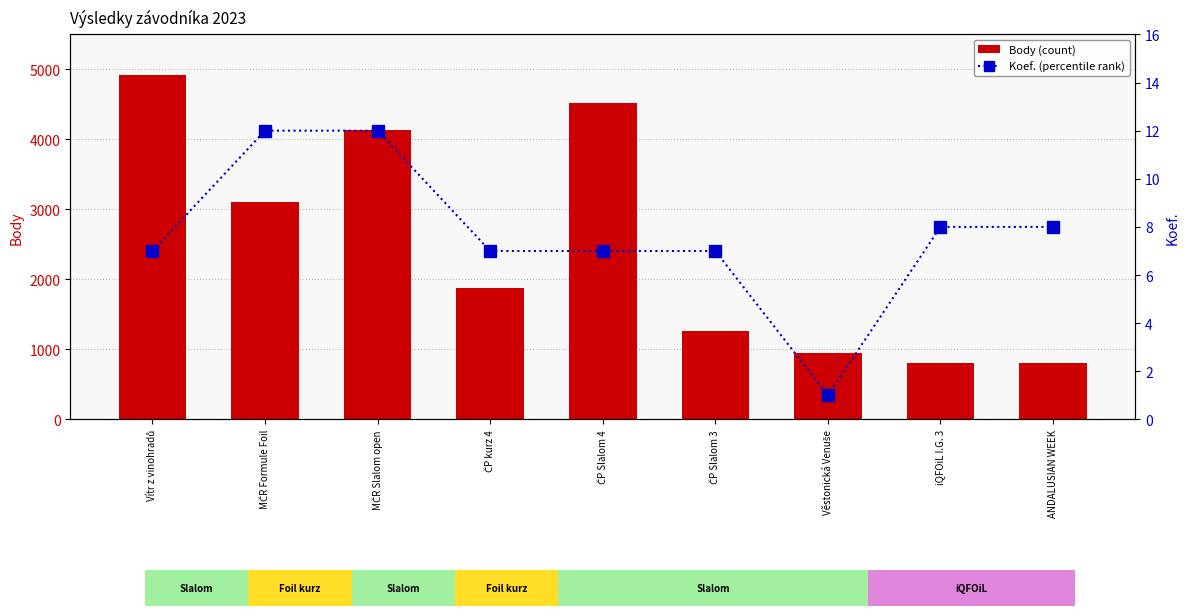

Between ČP Slalom 3 and Věstonická Venuše, which is larger?

ČP Slalom 3